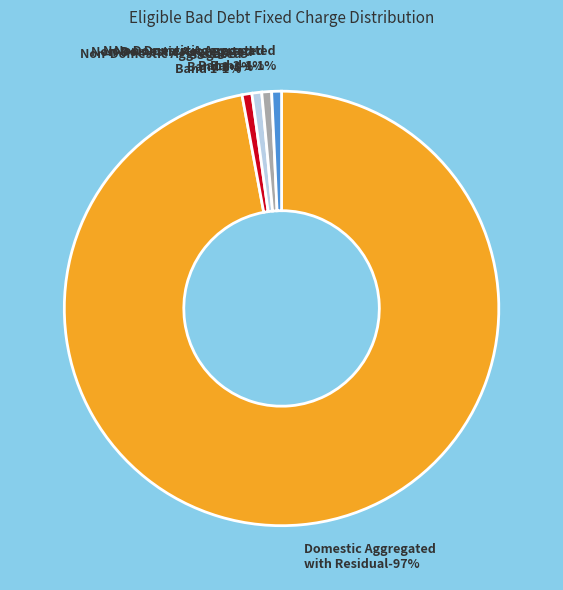

What percentage is the Non-Domestic Aggregated Band 1 slice, to the nearest percent?

1%